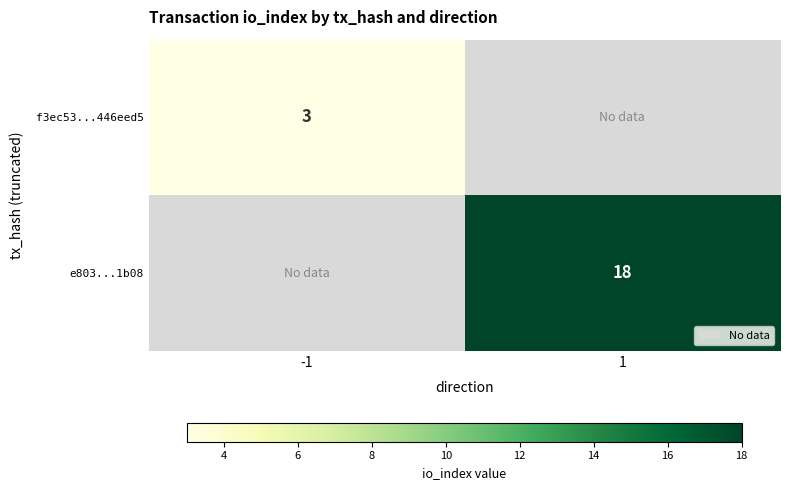

The value of e803...1b08 at 1 is 27. True or false?

False